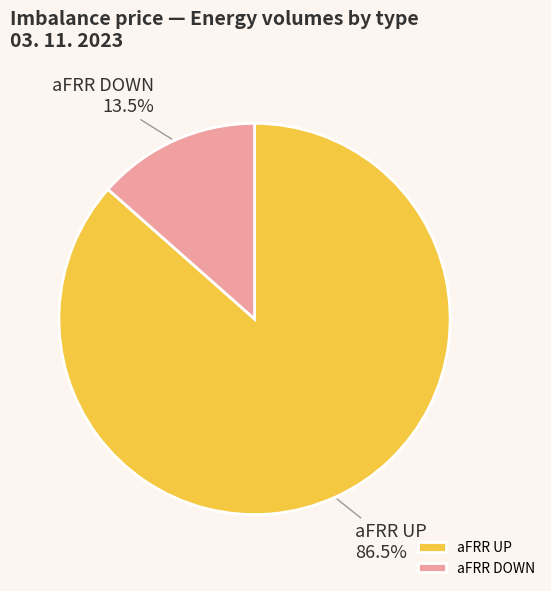

Is there a majority slice in this chart?

Yes